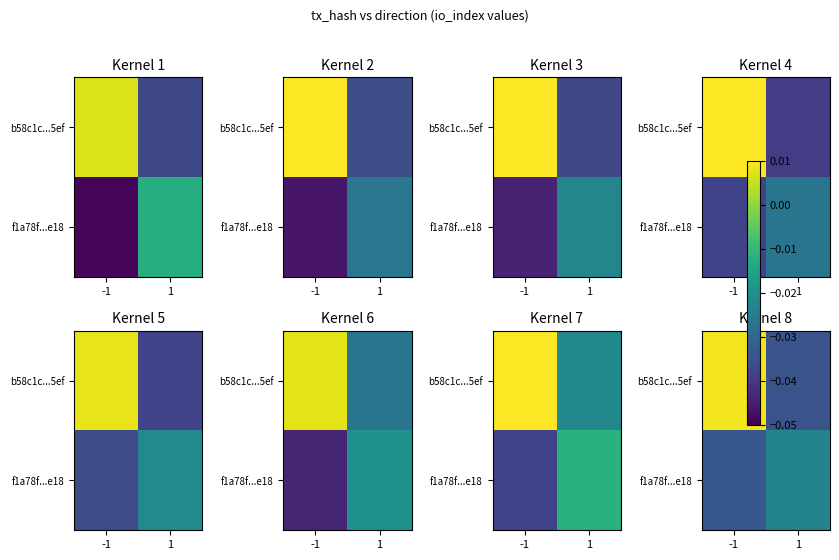

Which has a higher value, -1 or 1?

-1